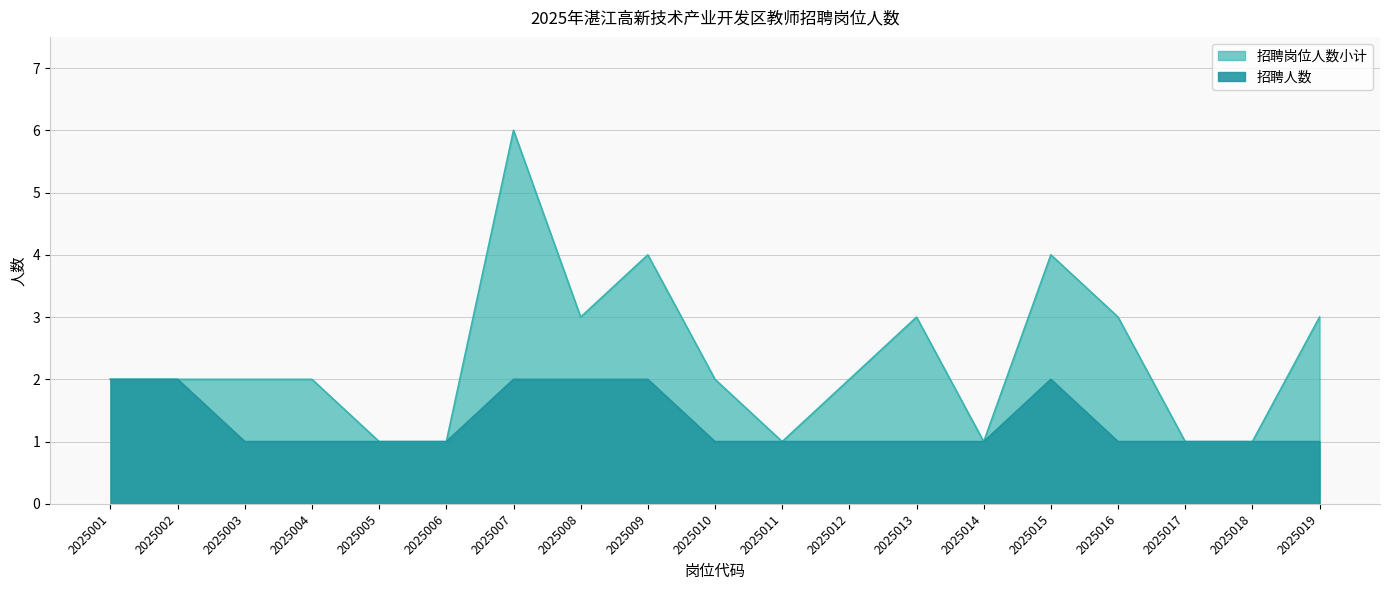

At which category is the sum across all series the highest?

2025007